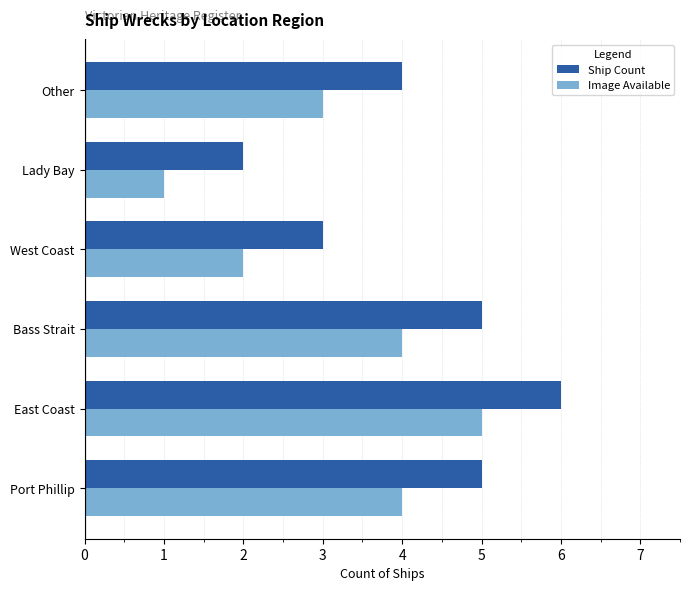

Is it true that Image Available equals 1 at Lady Bay?

True